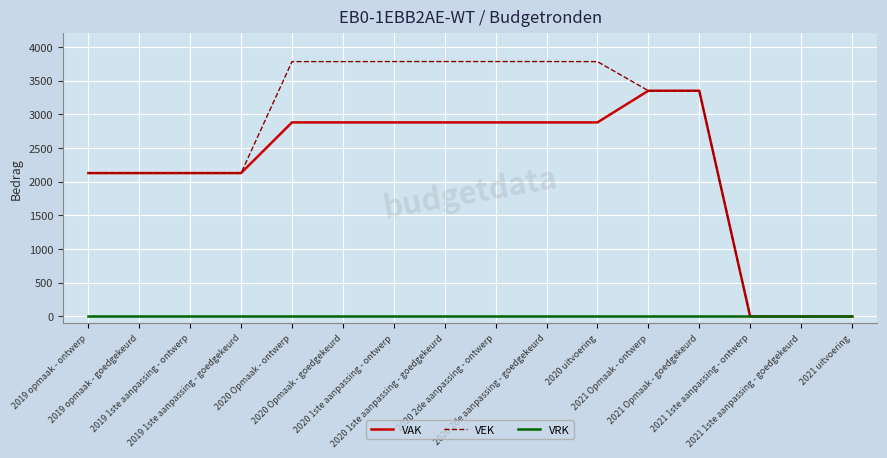

What is the average value of the VEK series?

2606